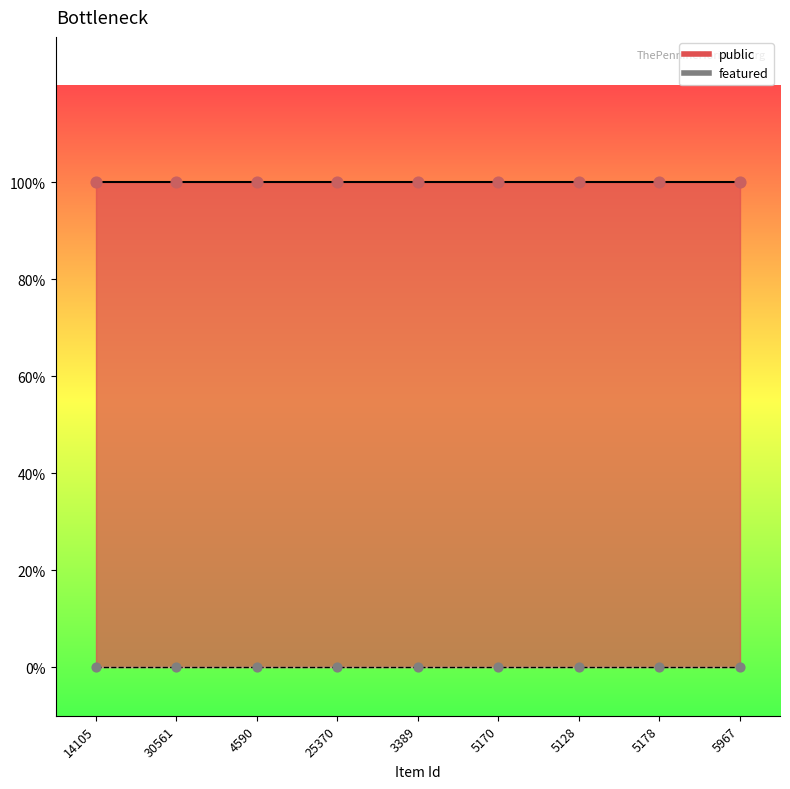

Which series has the largest Y range (max minus min)?

public